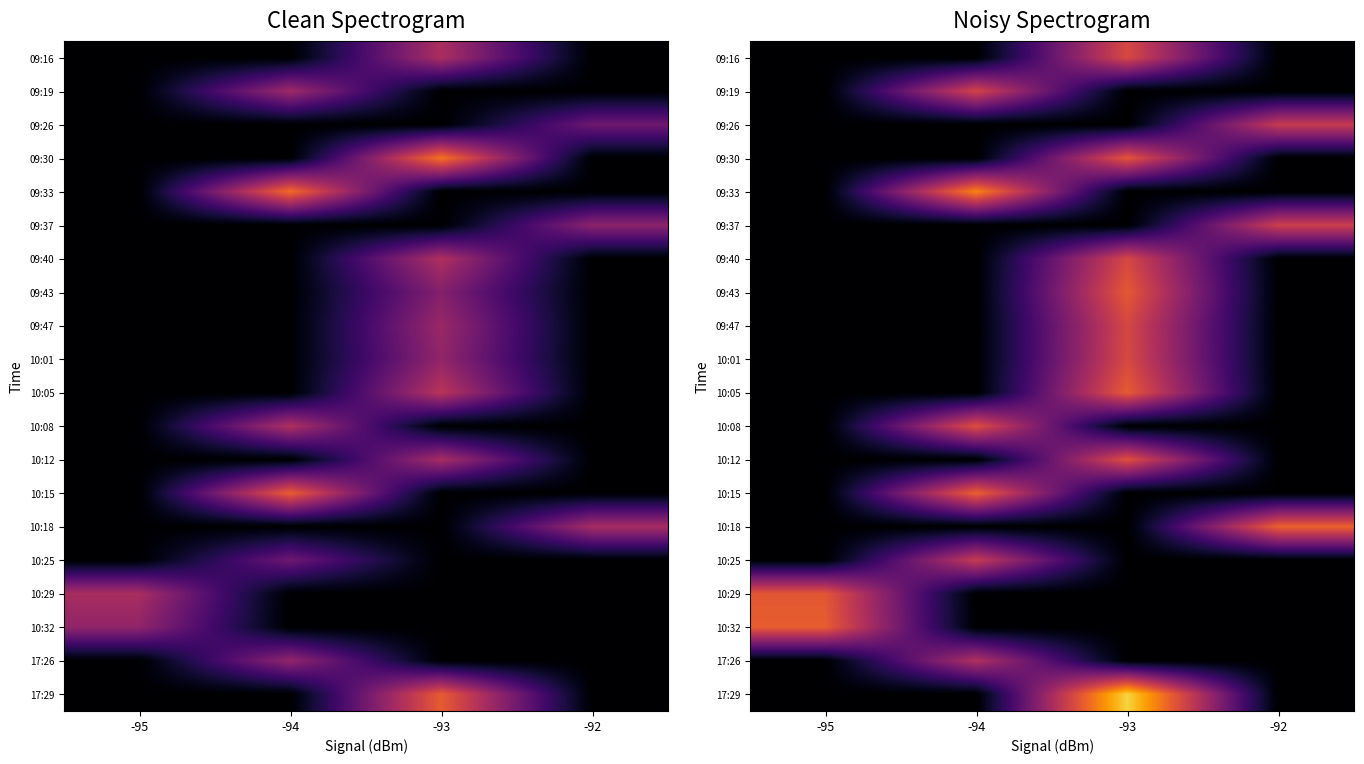

What is the spread (max minus min) of values at -93?

3.6